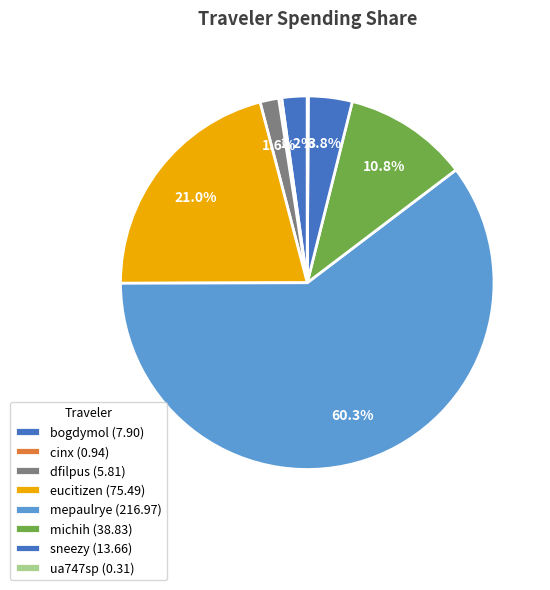

How much of the chart is everything except eucitizen?

79.0%